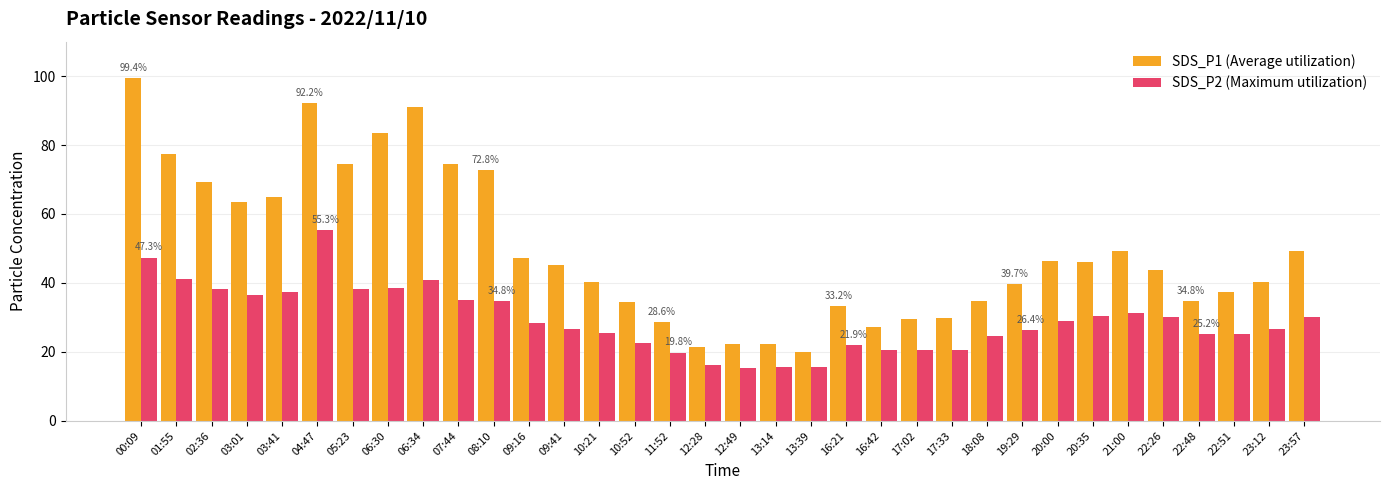

The value of SDS_P2 (Maximum utilization) at 06:34 is 40.8. True or false?

True